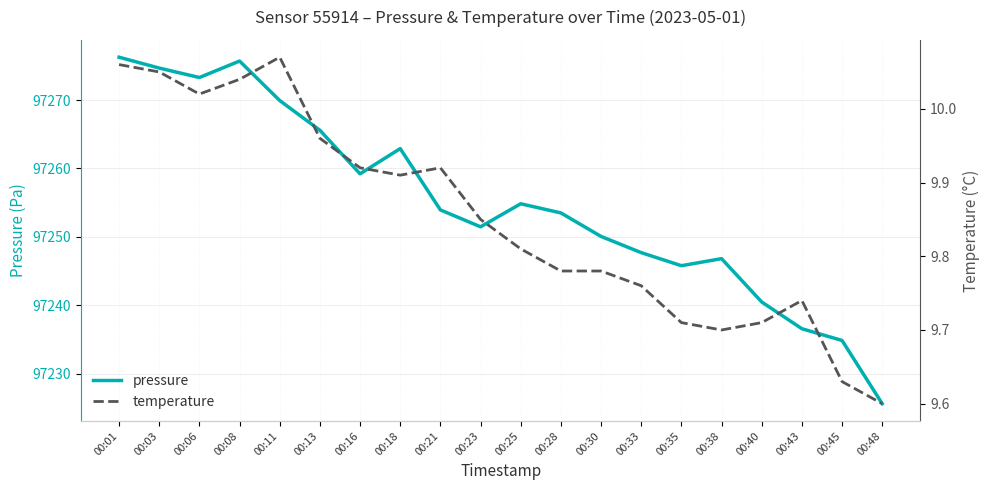

Reading right to left, list all the values displayed in this chart.

pressure: 00:48=97225.6	00:45=97234.8	00:43=97236.6	00:40=97240.5	00:38=97246.8	00:35=97245.8	00:33=97247.7	00:30=97250.1	00:28=97253.5	00:25=97254.8	00:23=97251.5	00:21=97253.9	00:18=97262.9	00:16=97259.2	00:13=97265.6	00:11=97269.9	00:08=97275.7	00:06=97273.3	00:03=97274.7	00:01=97276.3
temperature: 00:48=9.6	00:45=9.6	00:43=9.7	00:40=9.7	00:38=9.7	00:35=9.7	00:33=9.8	00:30=9.8	00:28=9.8	00:25=9.8	00:23=9.8	00:21=9.9	00:18=9.9	00:16=9.9	00:13=10.0	00:11=10.1	00:08=10.0	00:06=10.0	00:03=10.1	00:01=10.1